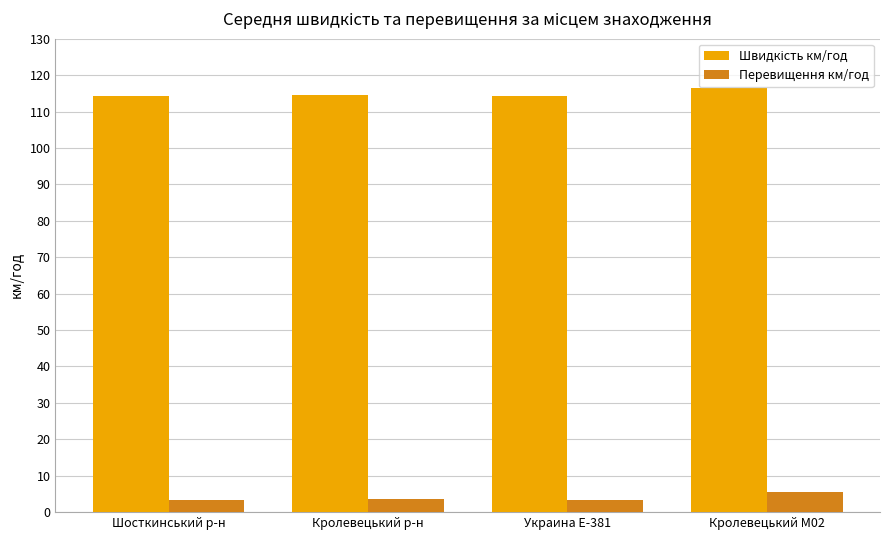

What is the total value across all series at Украина Е-381?

117.8